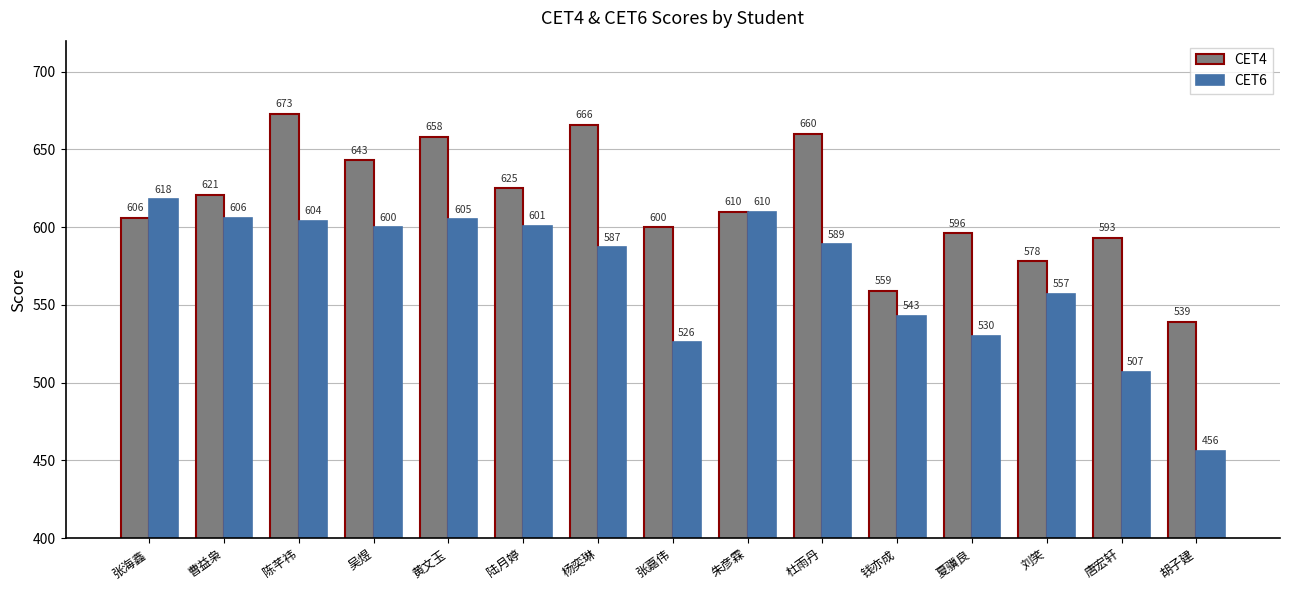

At how many categories does at least one series exceed 543?

14